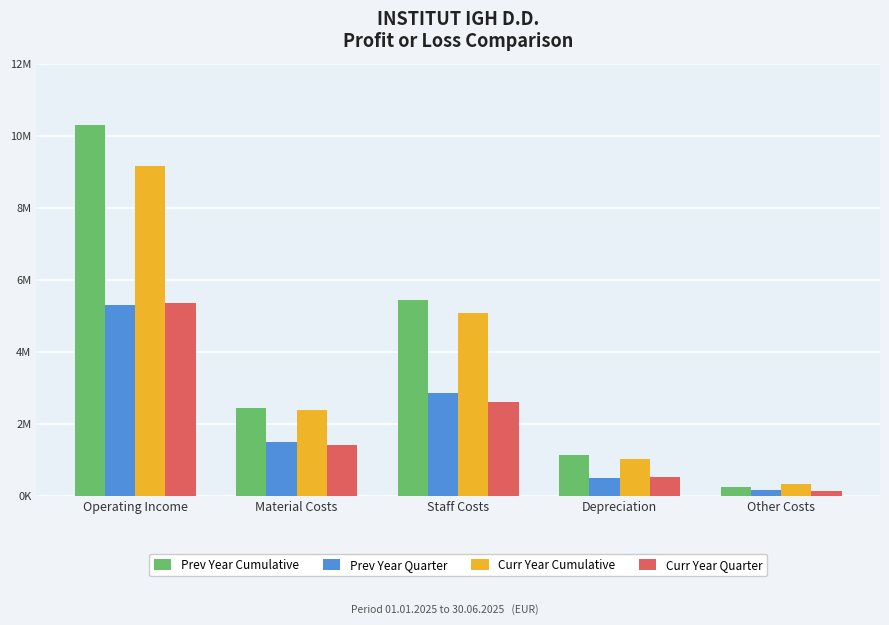

Does the chart contain any negative values?

No